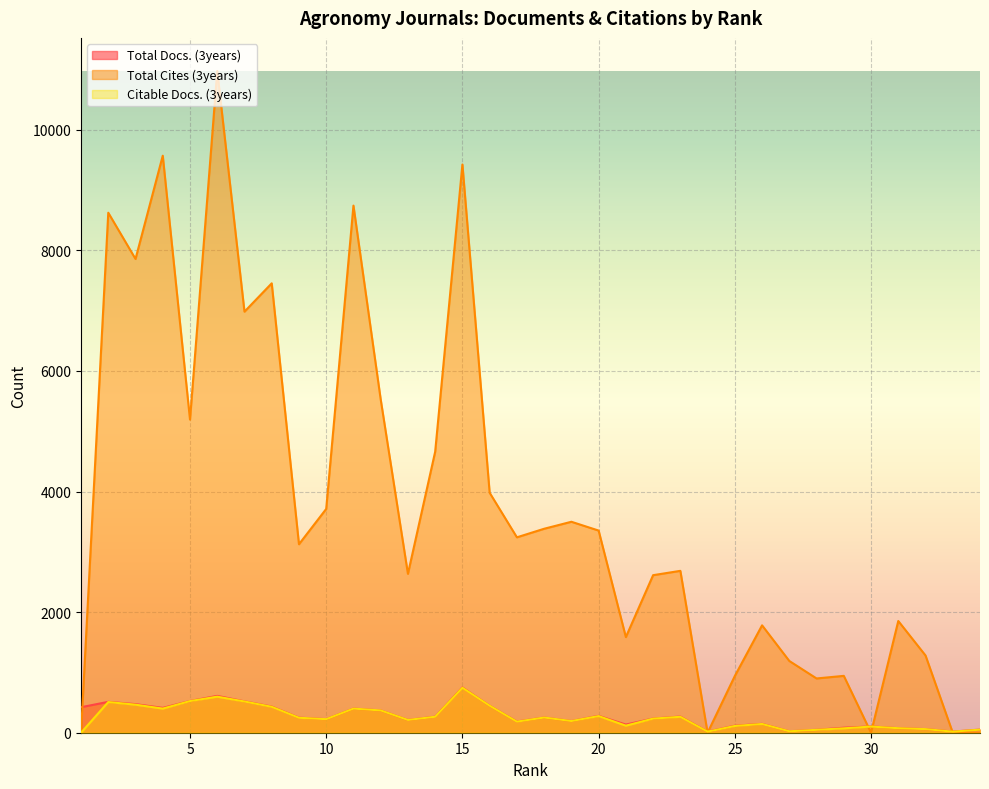

What is the approximate value of Citable Docs. (3years) at 13, to the nearest 10?

210